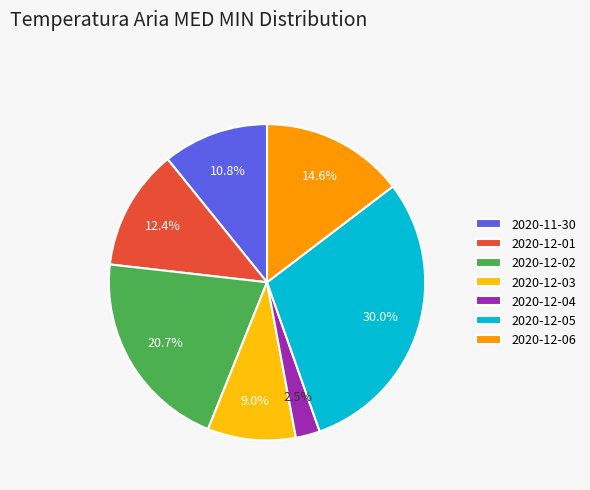

Is there any slice that represents more than half of the pie?

No